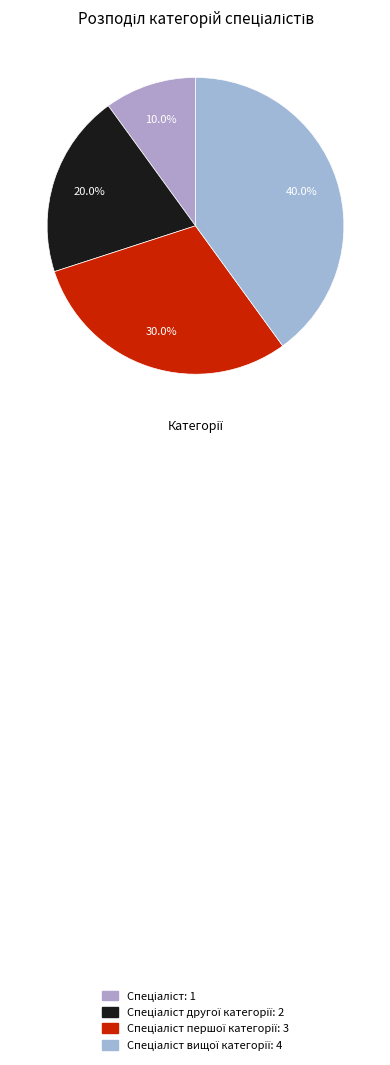

To the nearest percent, what is the difference between the largest and smallest slice percentages?

30%